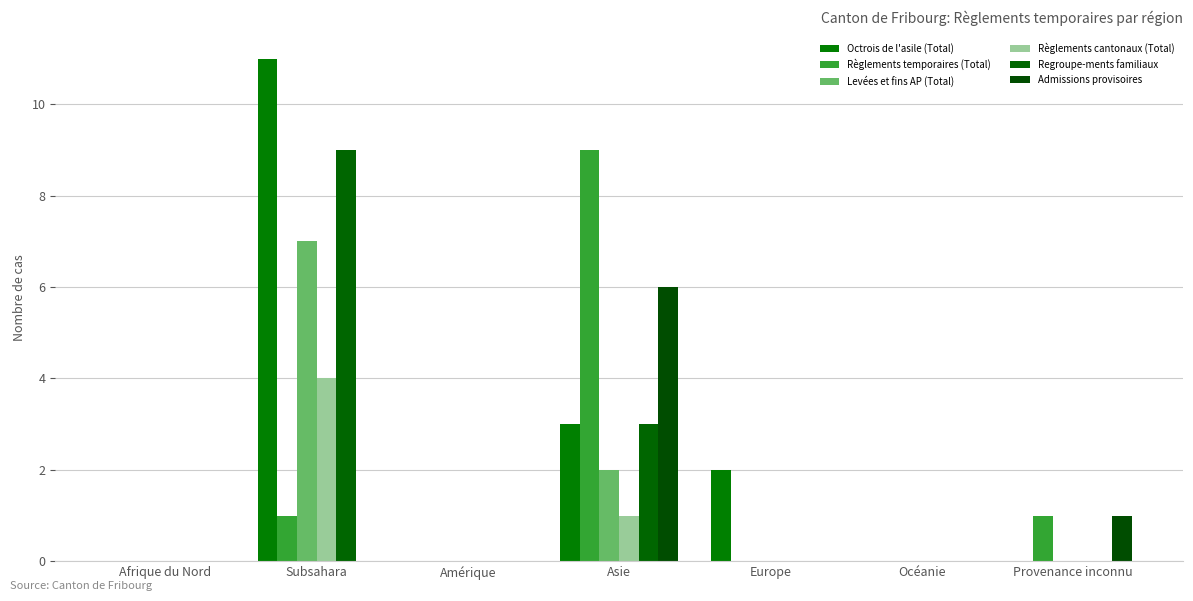

What is the sum of all Admissions provisoires values?

7